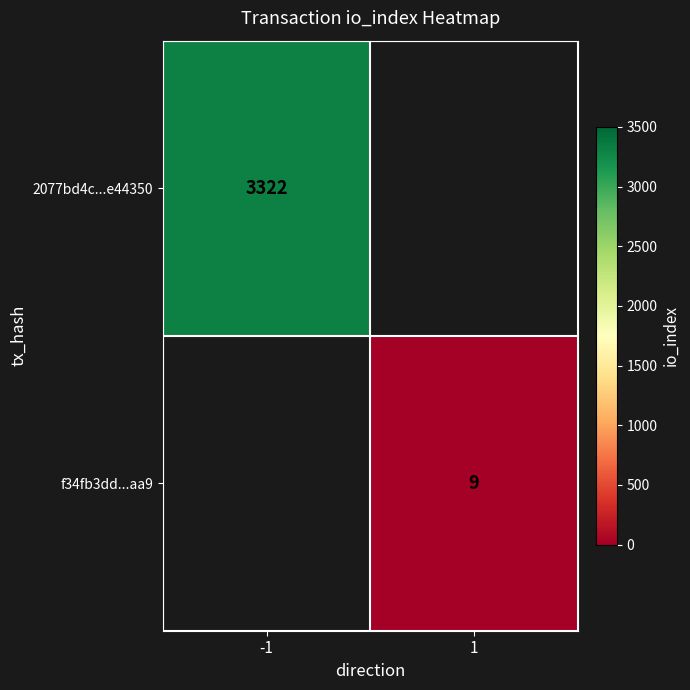

True or false: 2077bd4c...e44350 has a value of 3322 at -1.

True